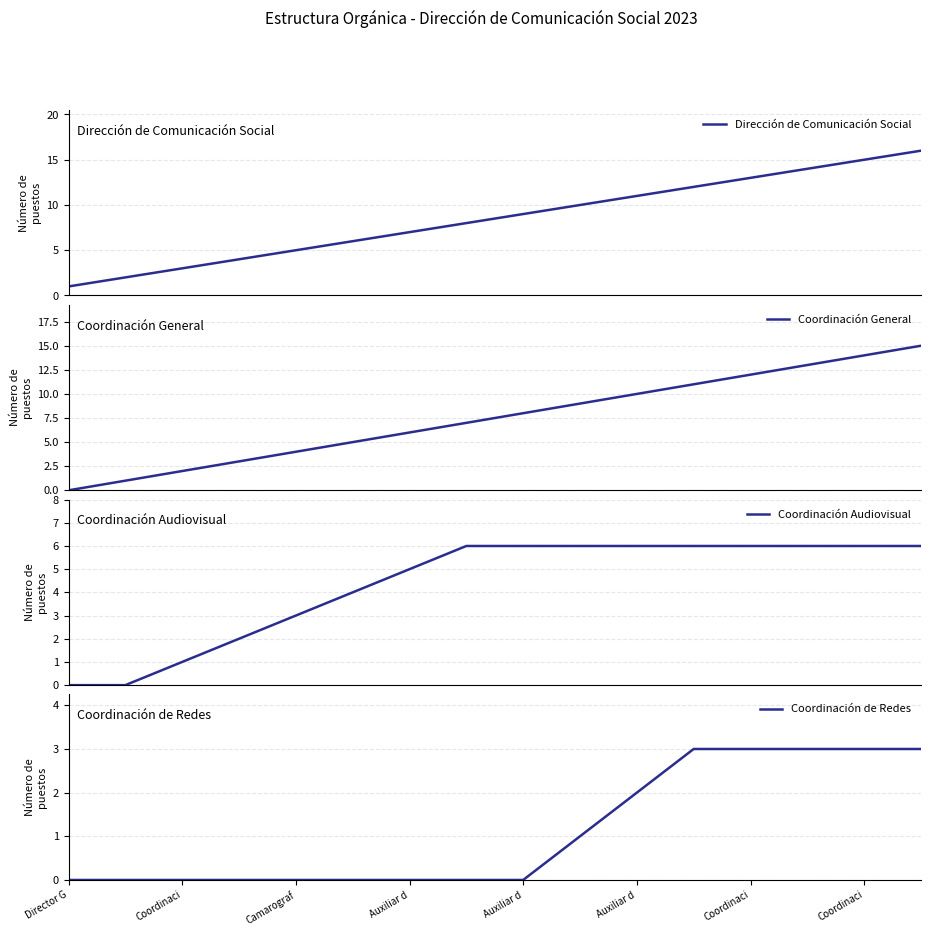

How many values in the Dirección de Comunicación Social series are below 9?

8